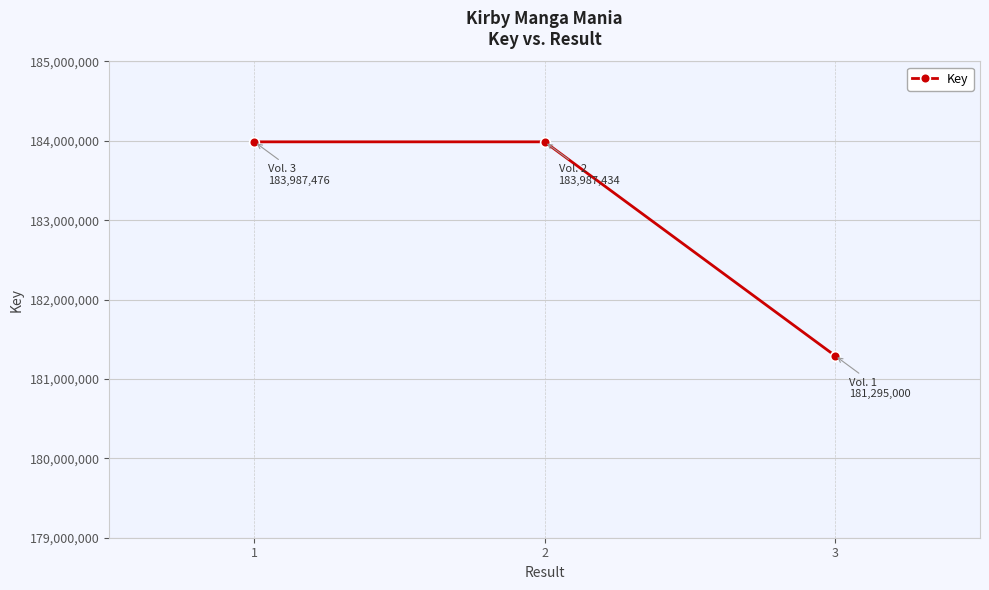

The value at 3 is 119629169. True or false?

False